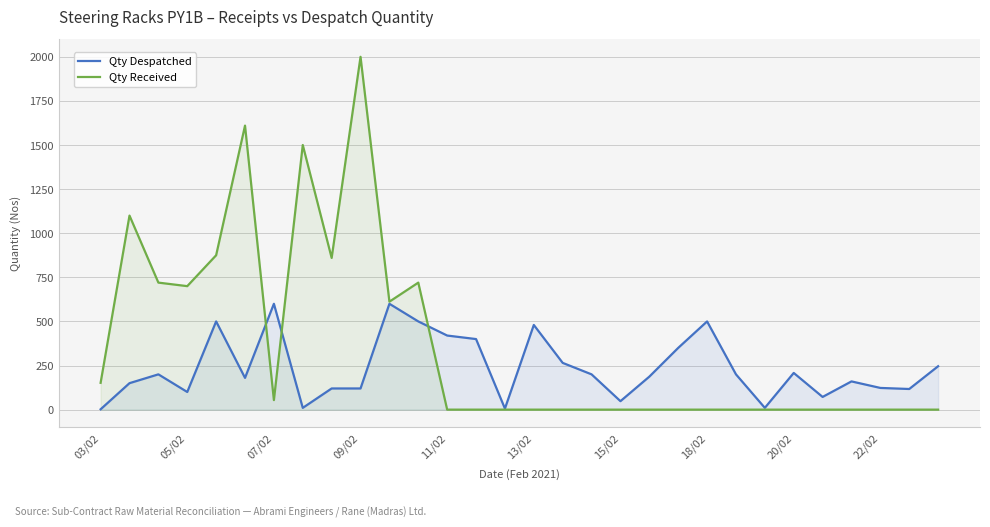

Rank the series by their average value, from highest to lowest.

Qty Received, Qty Despatched